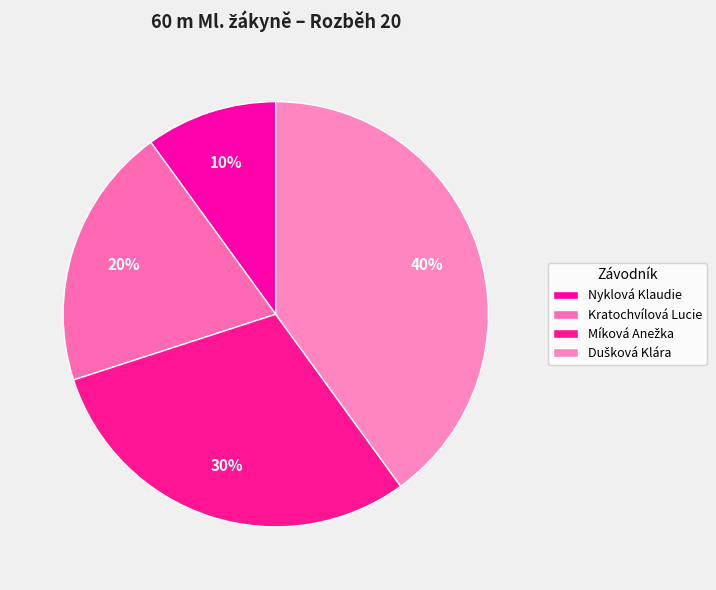

To the nearest percent, what is the average slice percentage?

25%